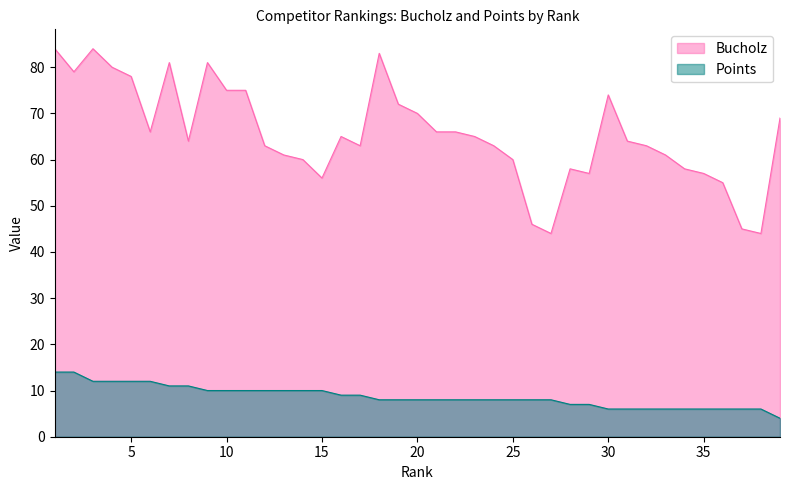

True or false: Points and Bucholz intersect in this chart.

False